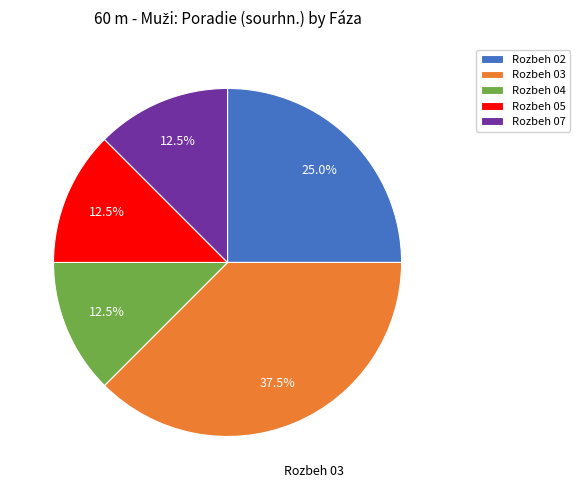

Does Rozbeh 07 account for over 50% of the chart?

No